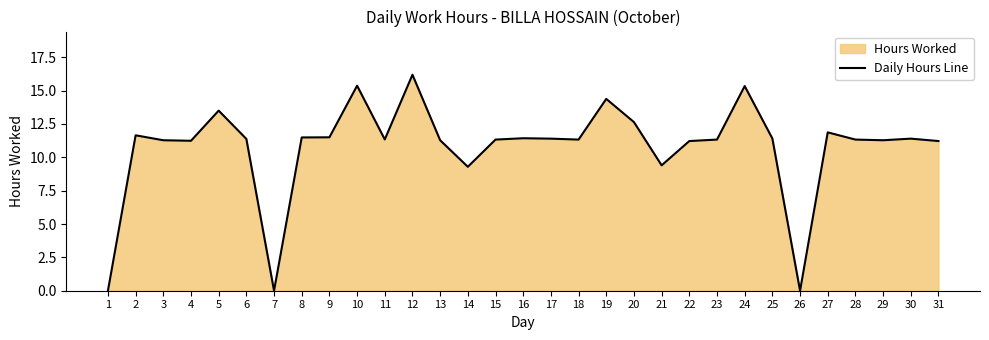

Approximately how many times larger is the value at 13 compared to 27?

1.0